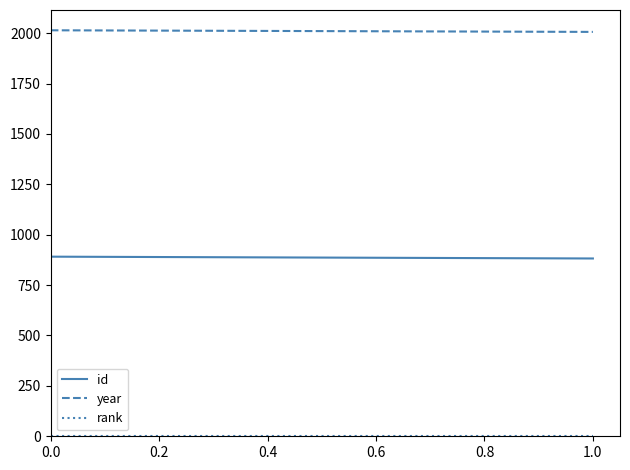

Which series has the largest range (max minus min)?

id